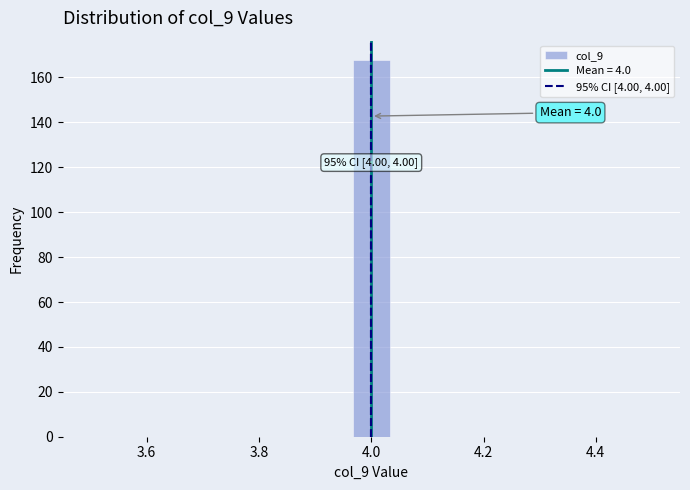

Around what value on the x-axis is the tallest bar? Give the approximate position of its centre, as read against the axis.

4.00